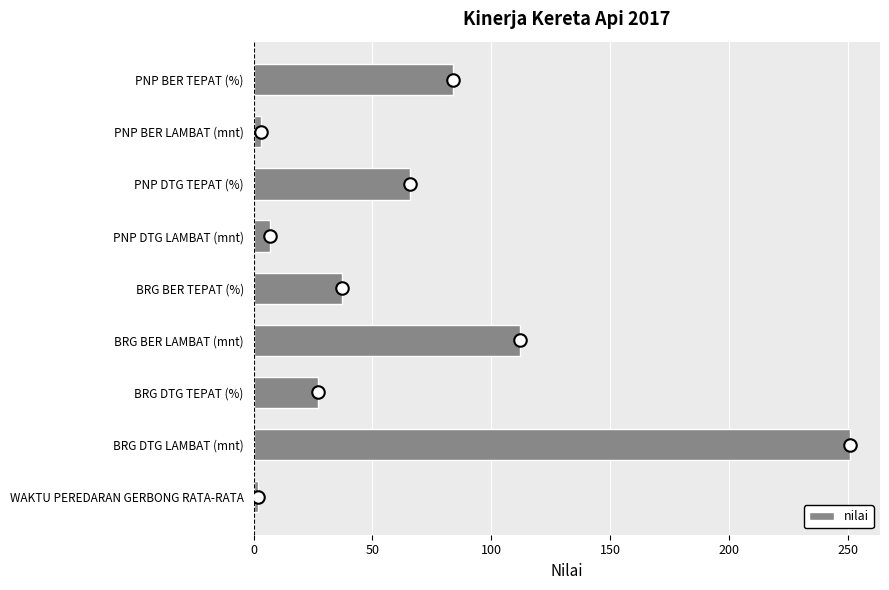

Does the chart contain any negative values?

No